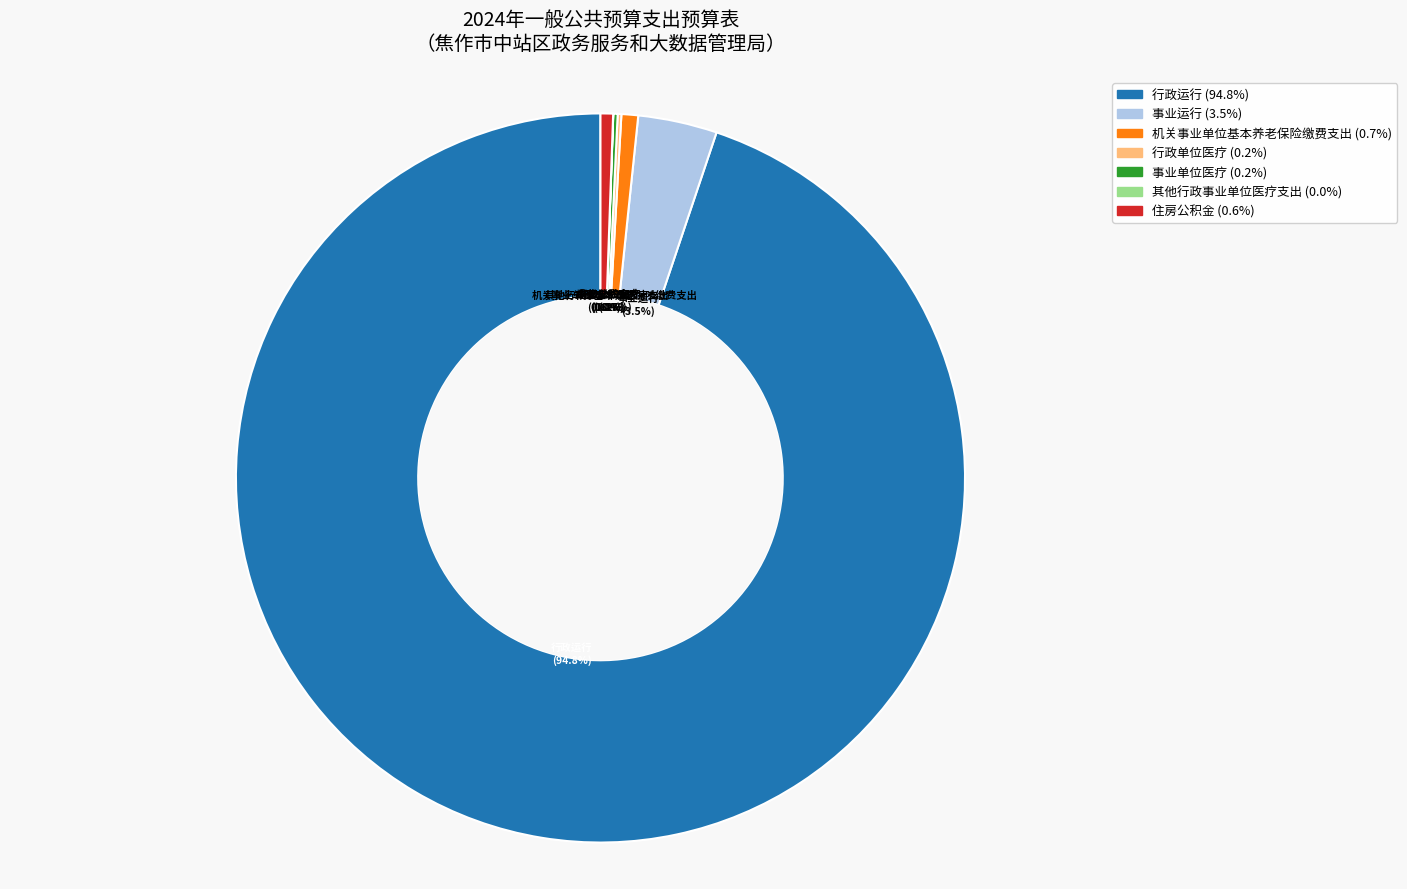

Is there a majority slice in this chart?

Yes